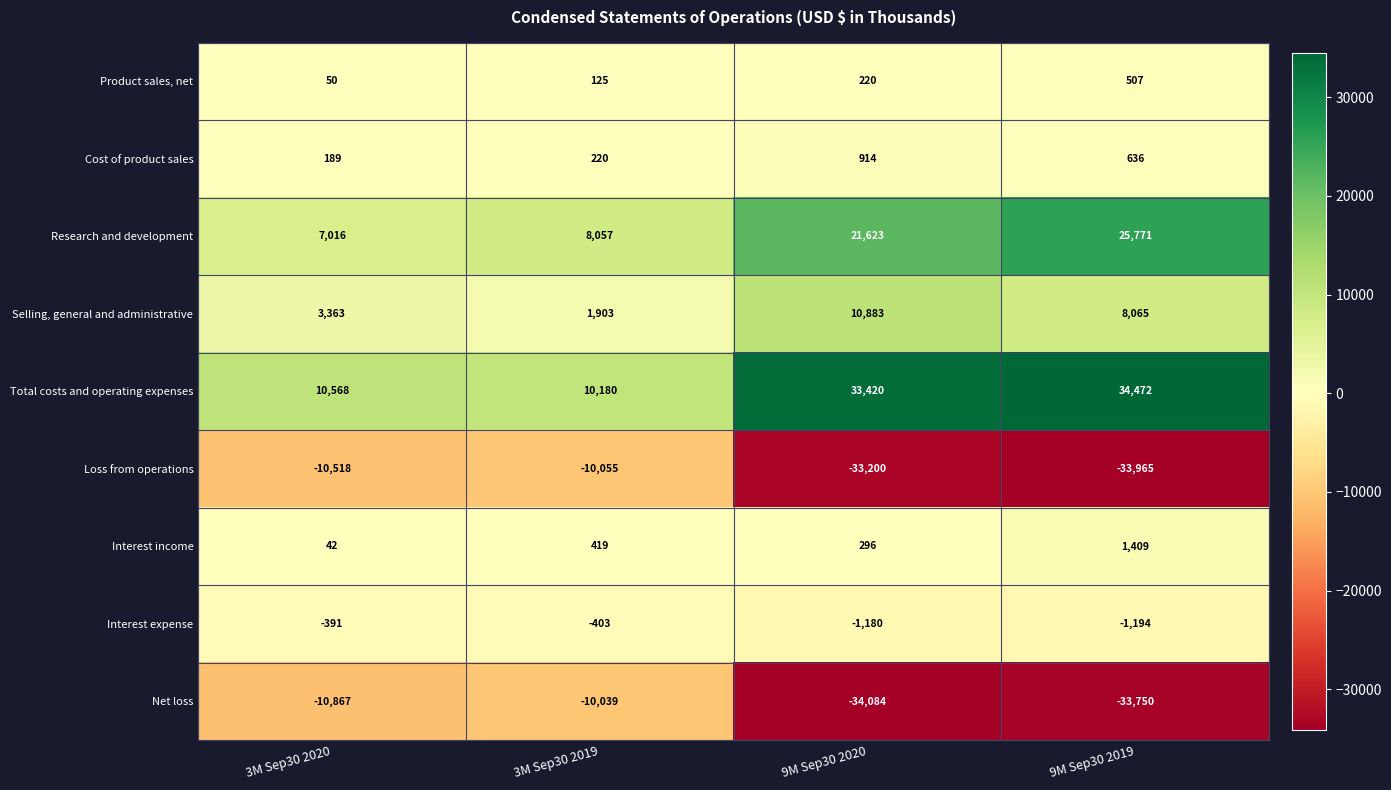

True or false: Product sales, net has a value of 507 at 9M Sep30 2019.

True